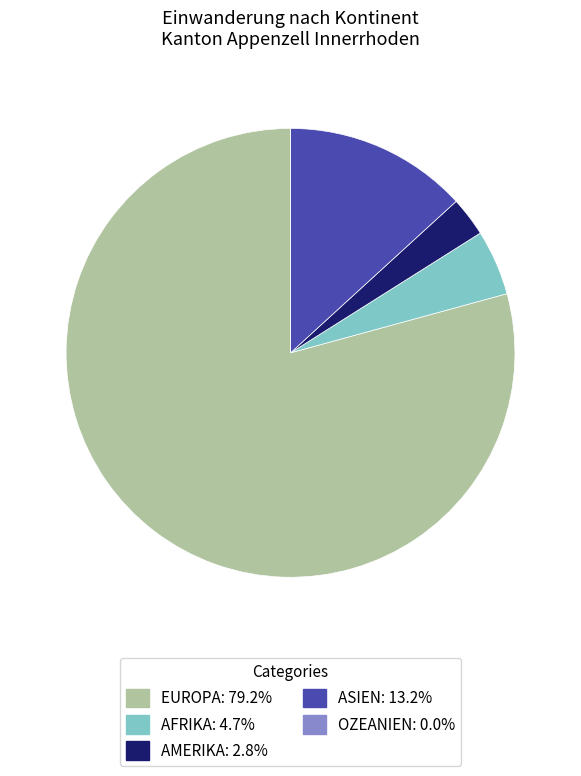

Does any single category account for the majority?

Yes